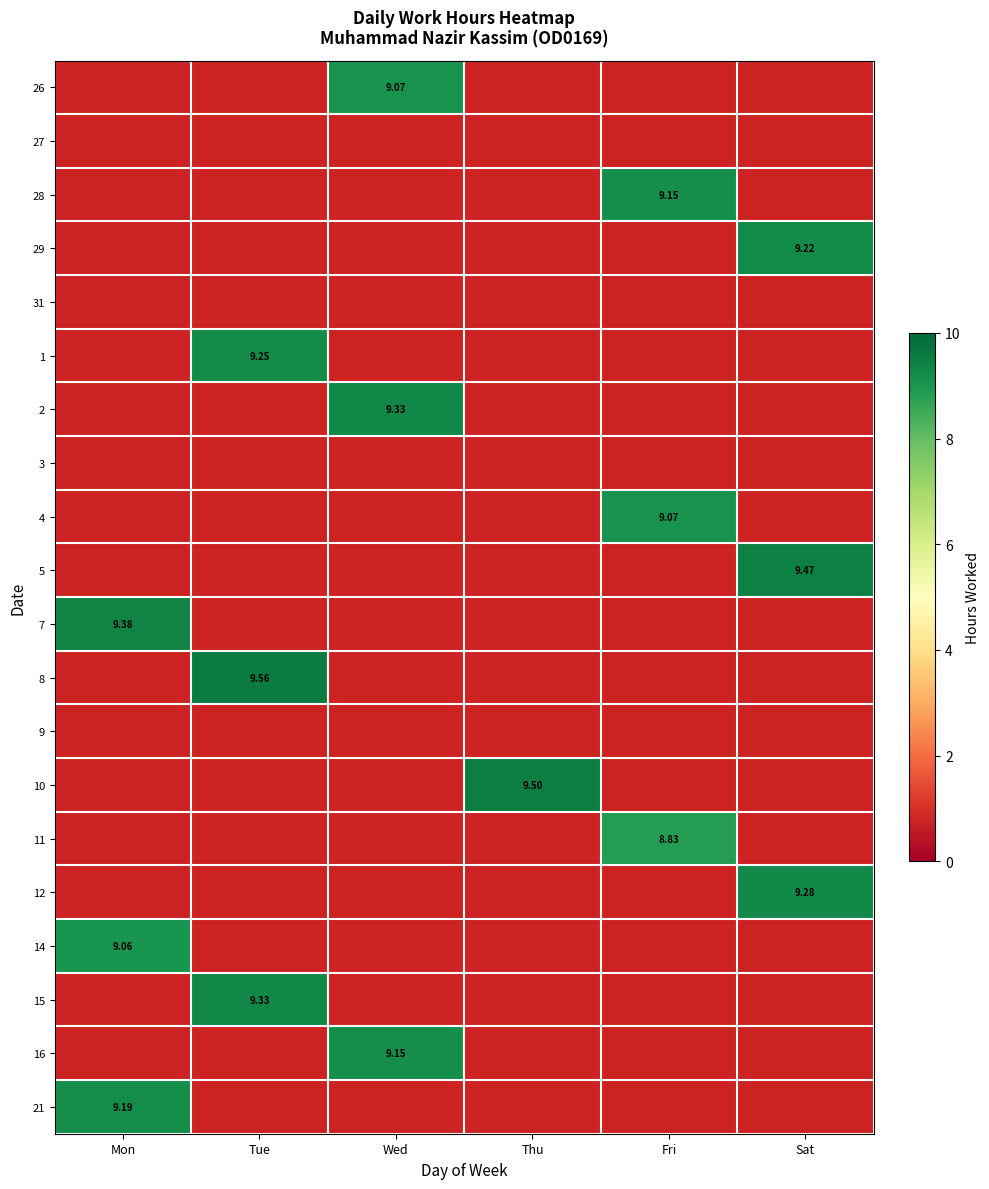

Is the value of 11 at Tue greater than the value of 29 at Mon?

No